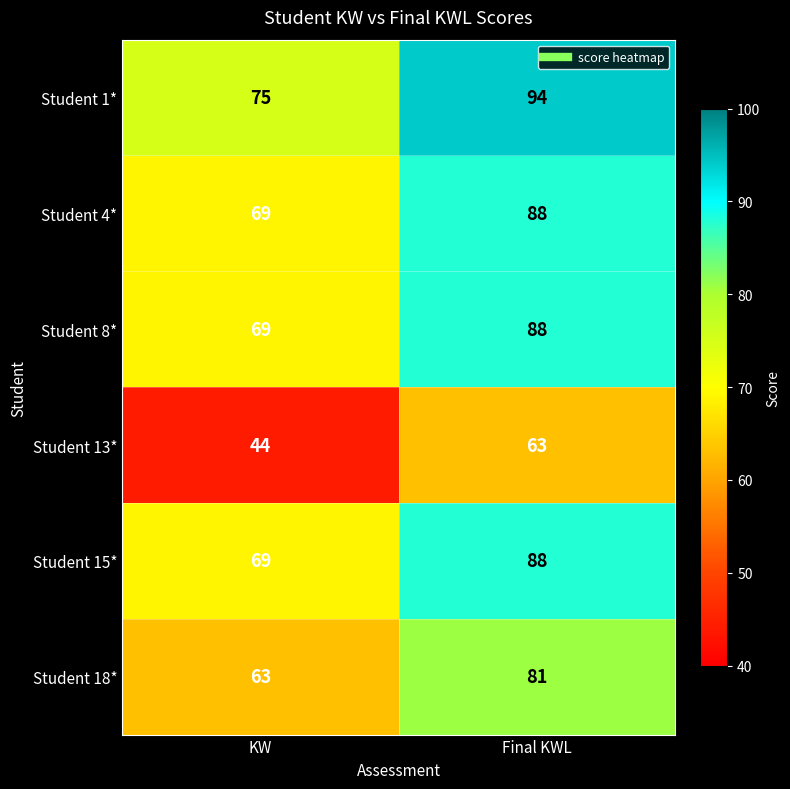

How many distinct data groups are displayed?

6